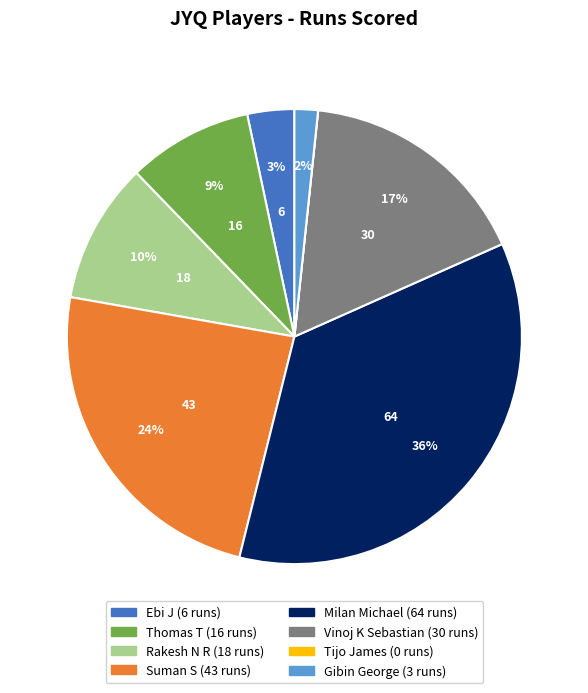

Is there a majority slice in this chart?

No